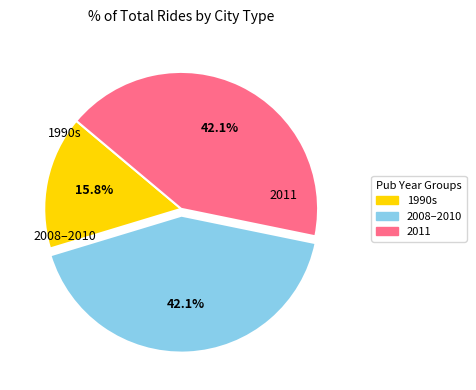

How much of the chart is everything except 2011?

57.9%